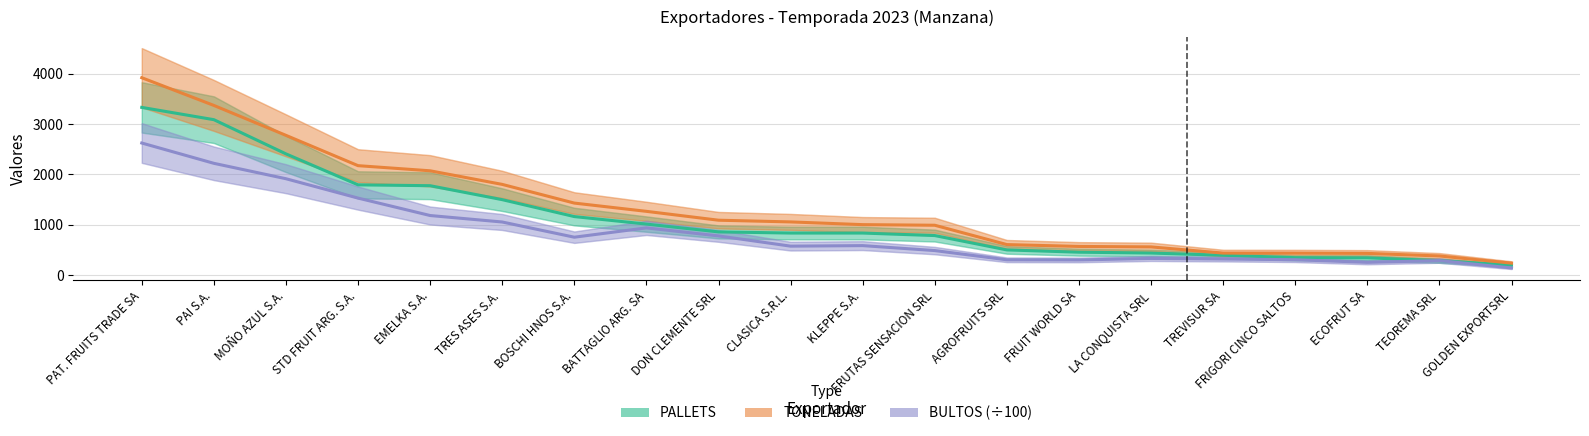

True or false: BULTOS (÷100) and TONELADAS intersect in this chart.

False